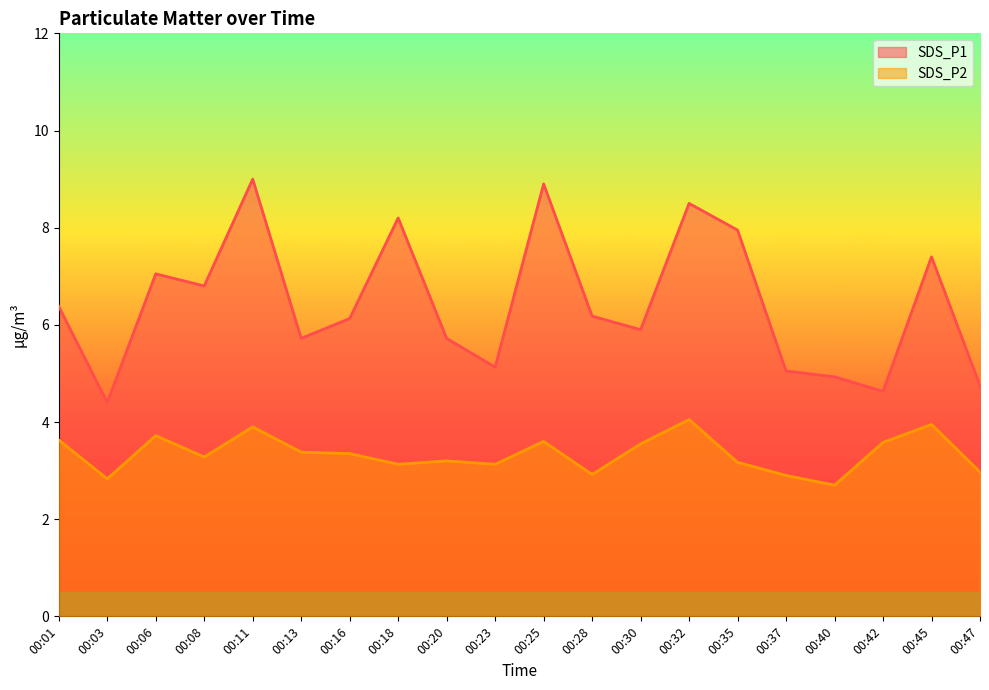

What is the smallest value displayed?

2.7